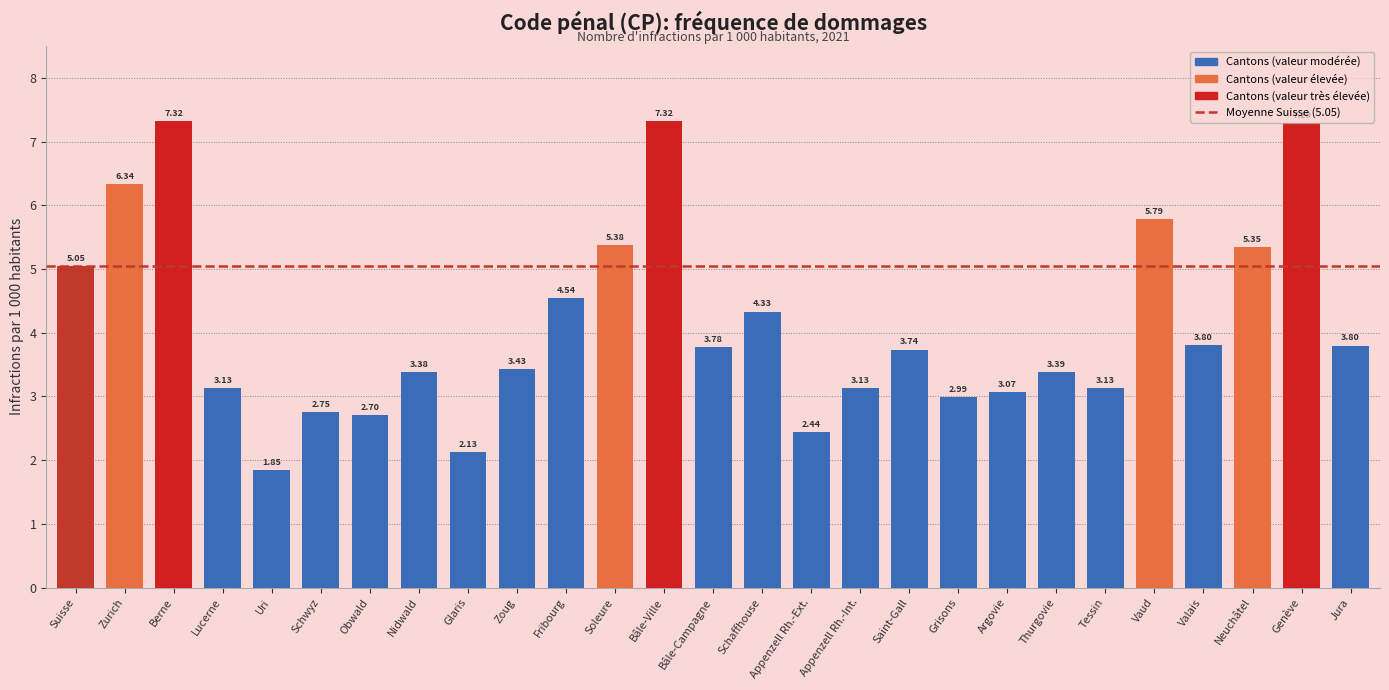

What is the difference between the maximum and minimum values?

5.5